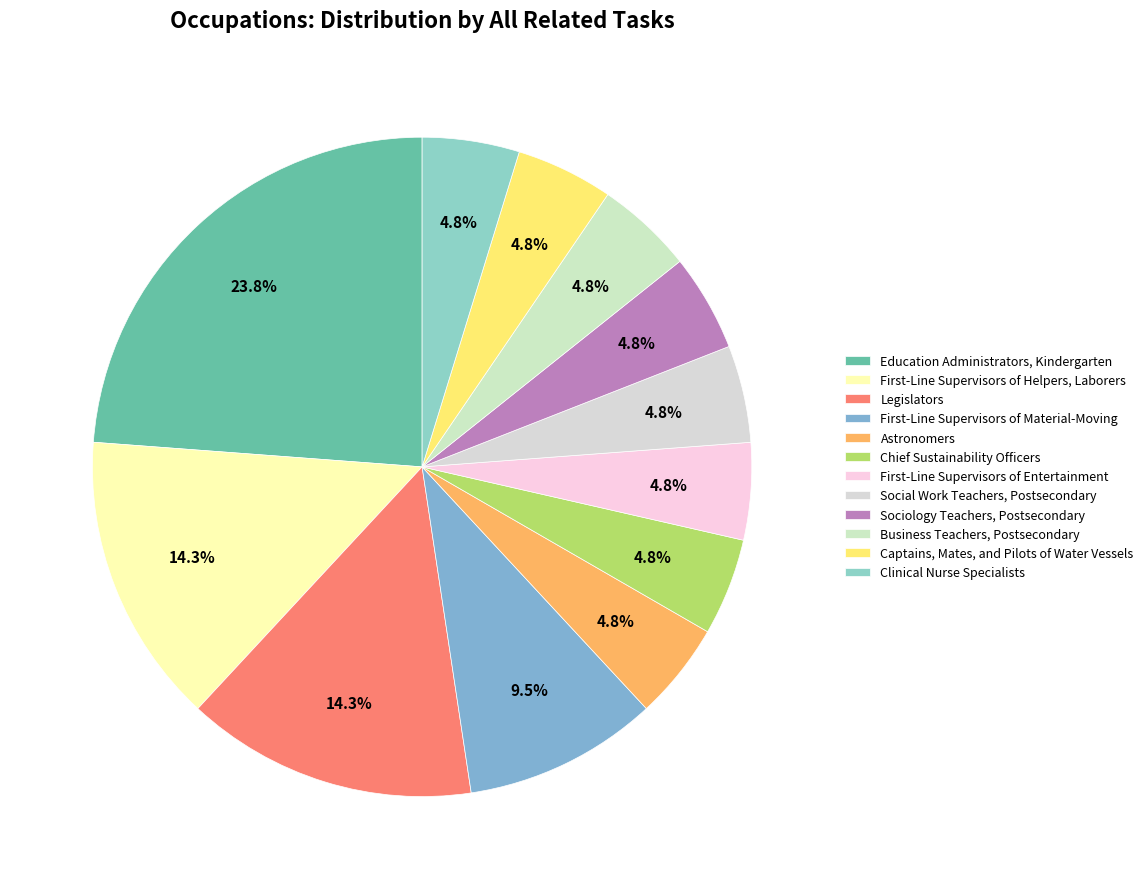

What percentage is NOT represented by Captains, Mates, and Pilots of Water Vessels?

95.2%